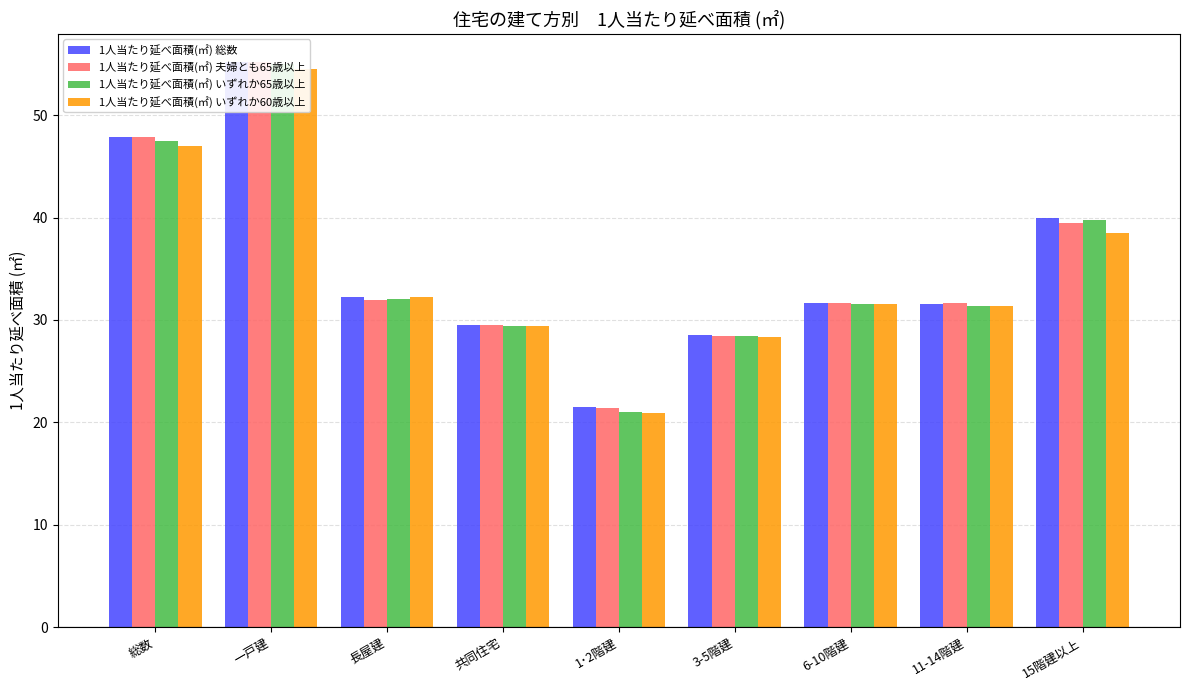

Which series has the largest total across all categories?

1人当たり延べ面積(㎡) 総数